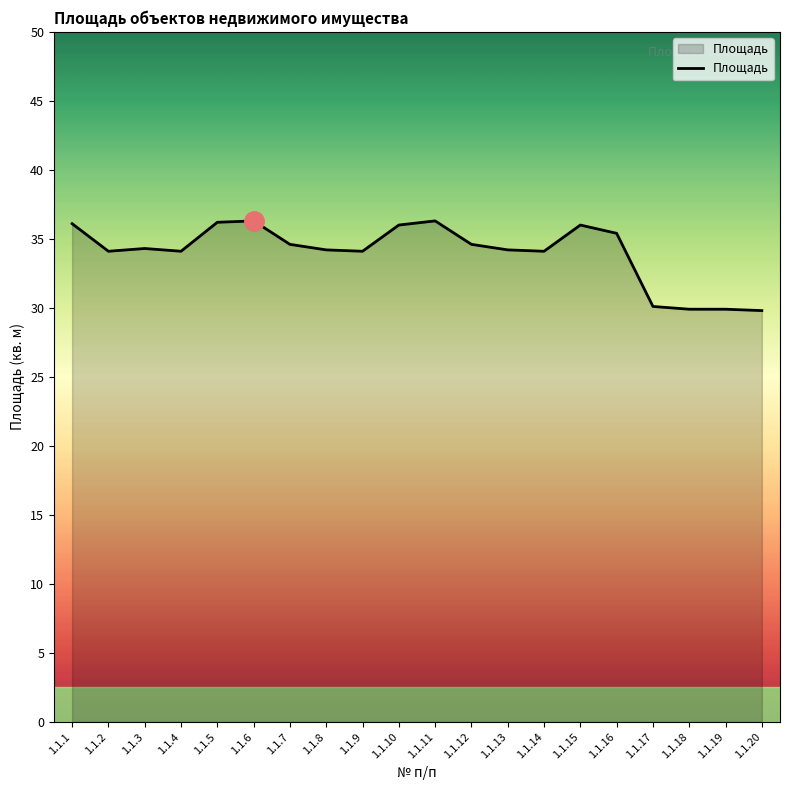

What is the maximum value shown in the chart?

36.3